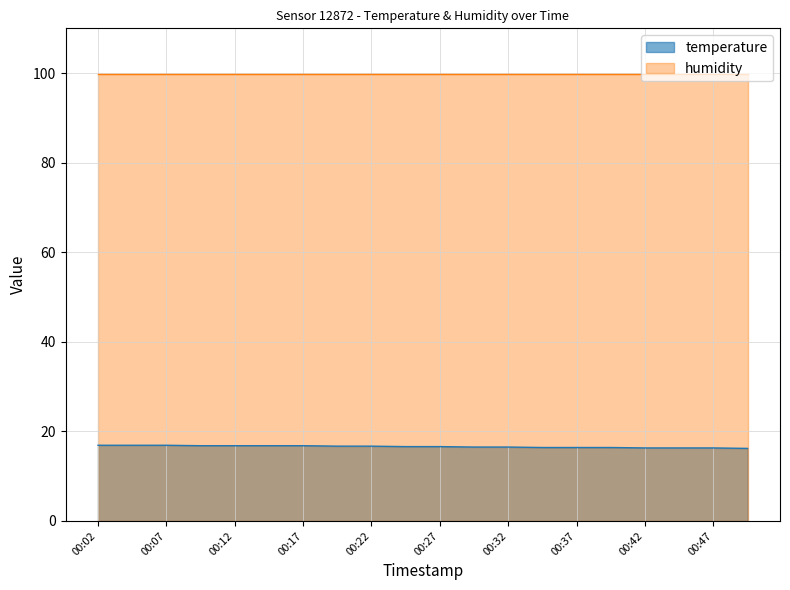

What is the sum of all values?

331.8